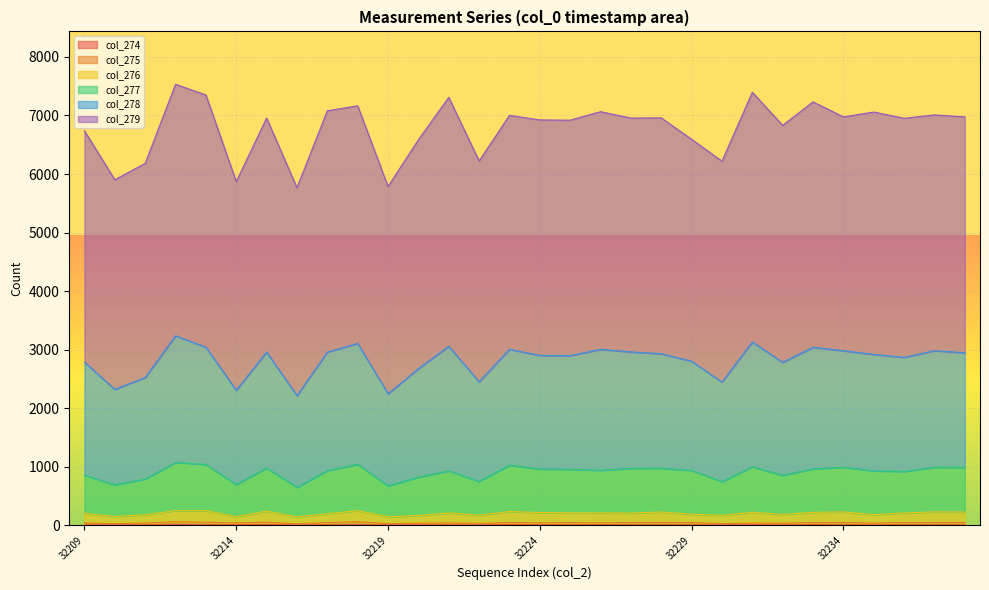

Where is the first local minimum for col_277?

32210